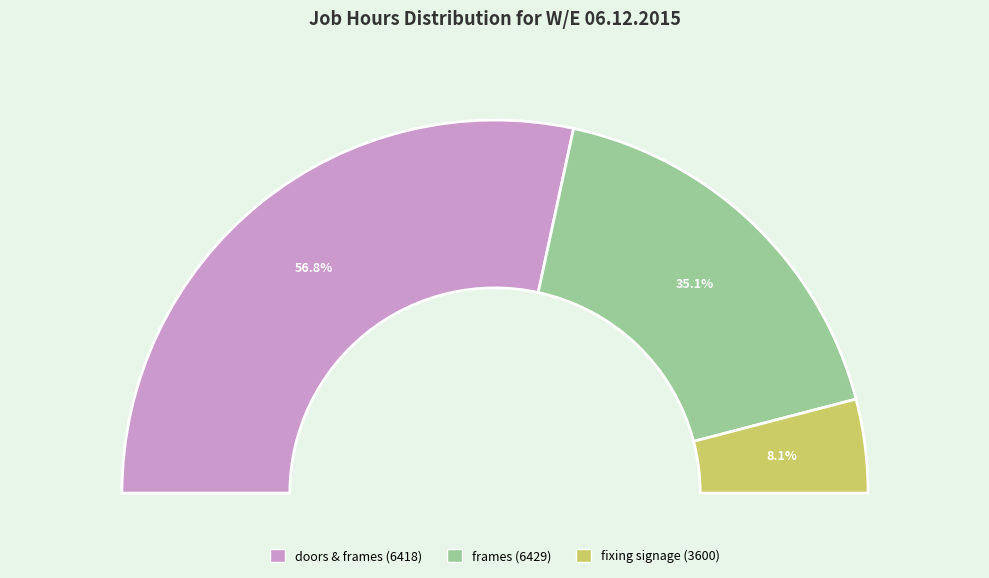

To the nearest percent, what portion does doors & frames (6418) represent?

57%